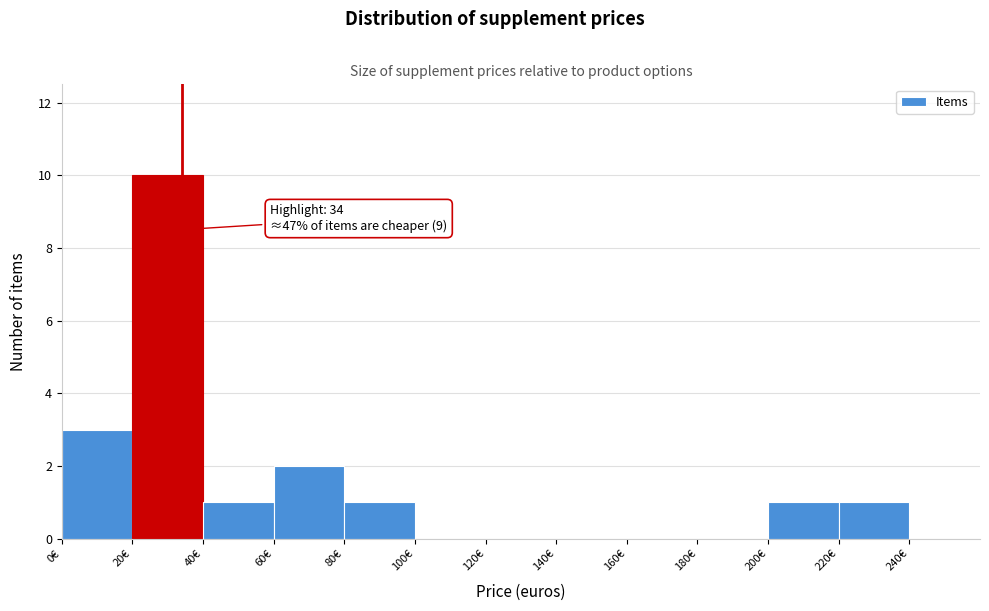

Which range on the x-axis has the tallest bar?

20 to 40